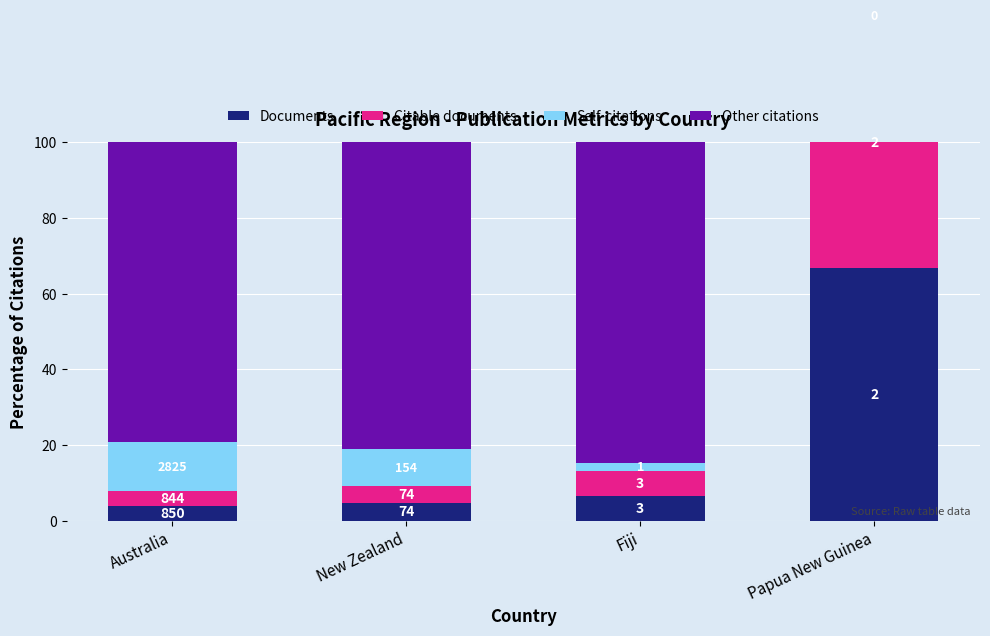

What is the value of the Citable documents bar at the 2nd from the left?

4.6